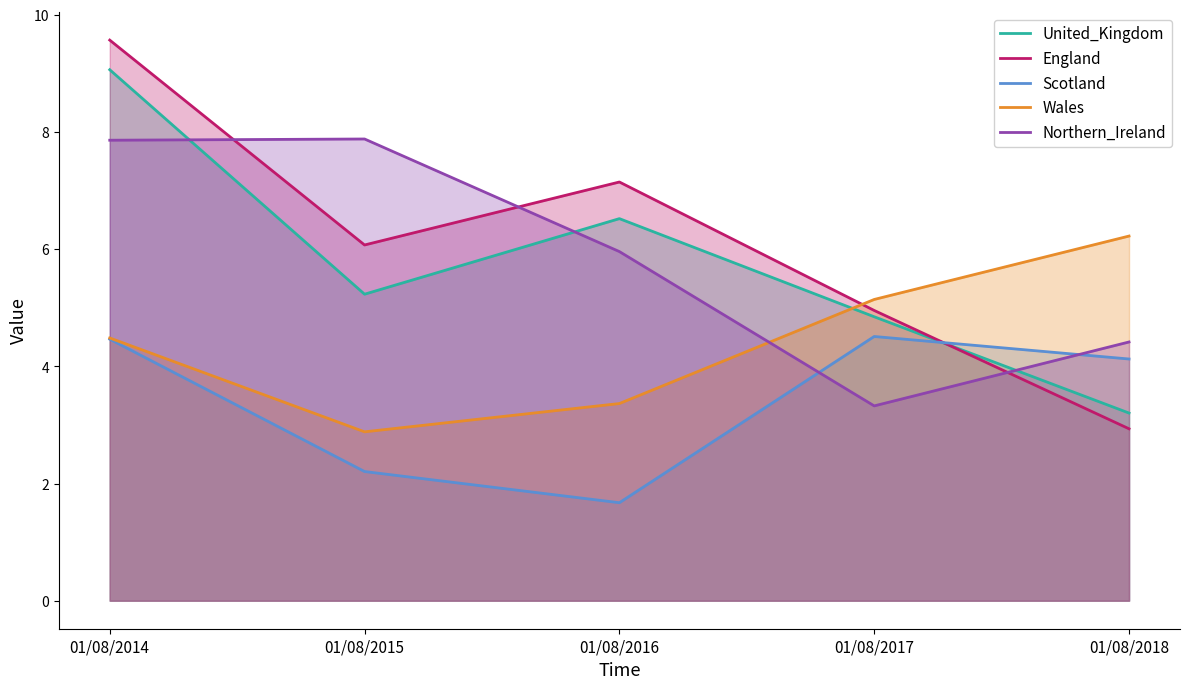

Which series changed the most between 01/08/2014 and 01/08/2016?

Scotland